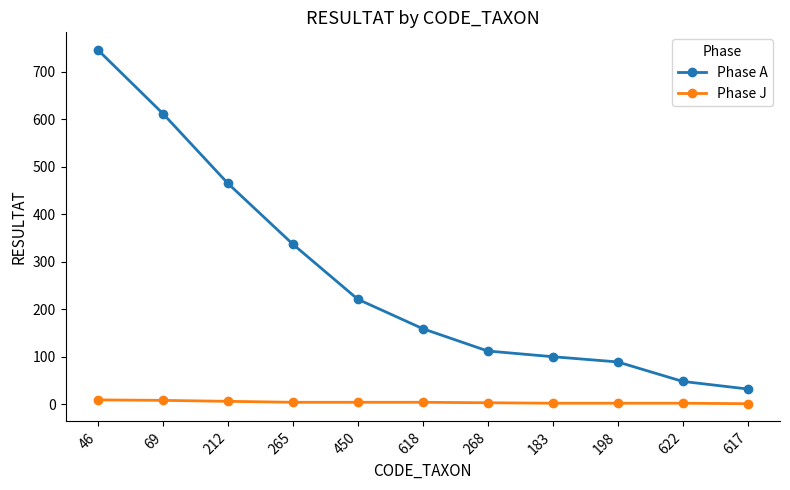

Rank the series by their maximum value, from highest to lowest.

Phase A, Phase J